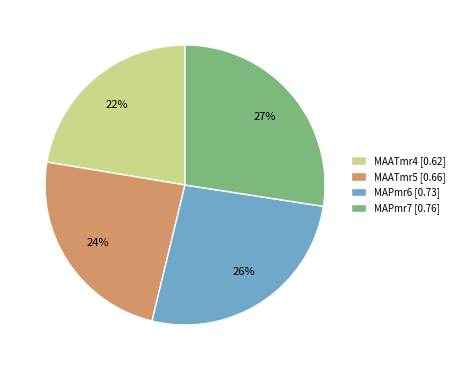

True or false: MAATmr4 accounts for 14% of the total.

False